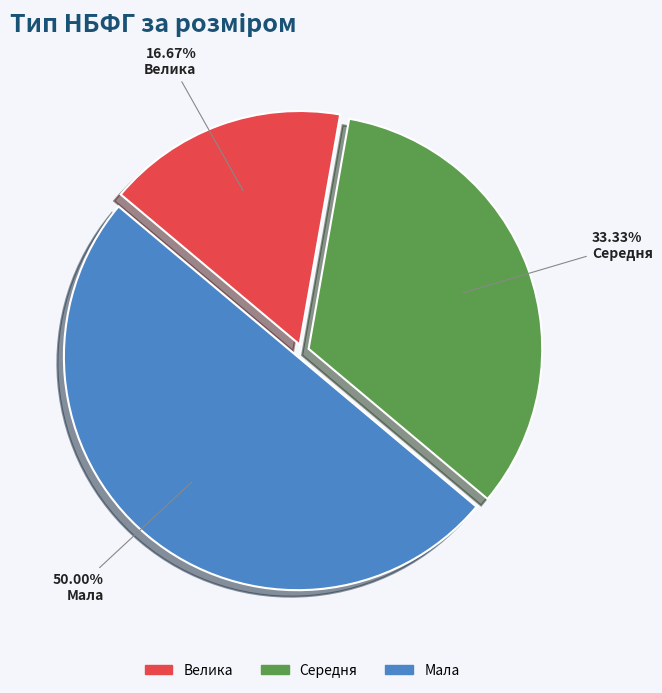

Is it true that Велика is 31% of the pie?

False